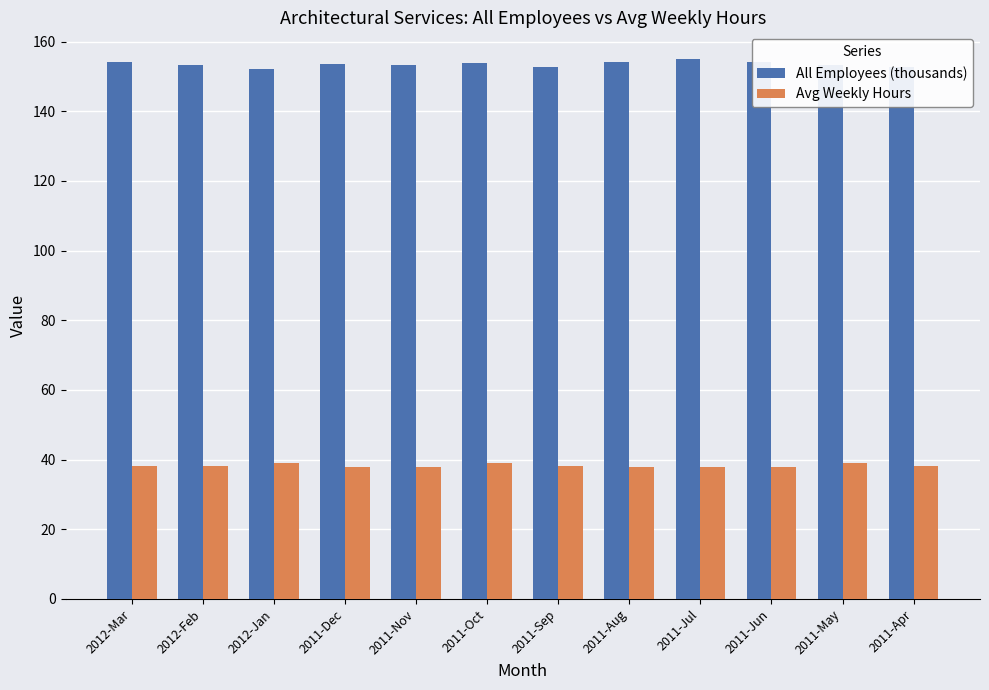

What is the label of the 11th bar from the left?

2011-May